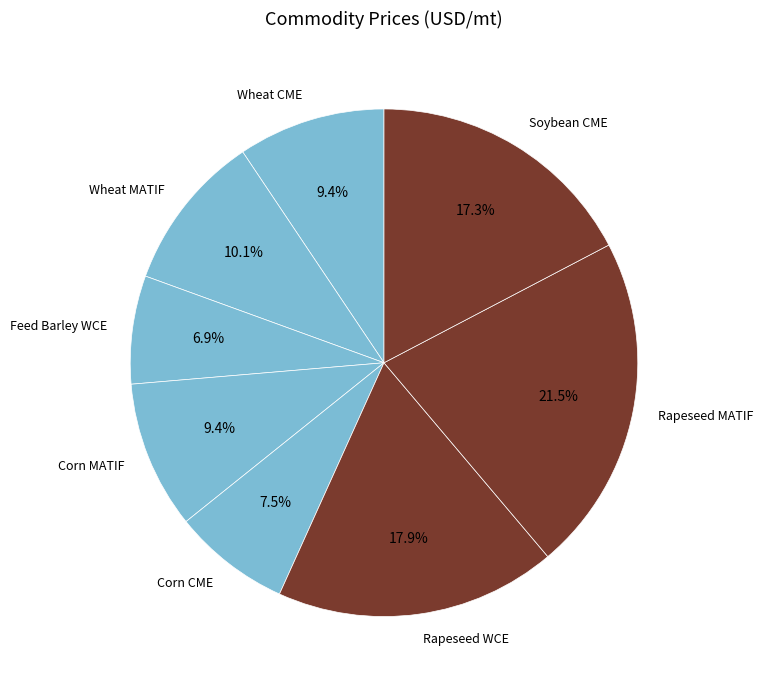

How many segments does this pie chart have?

8